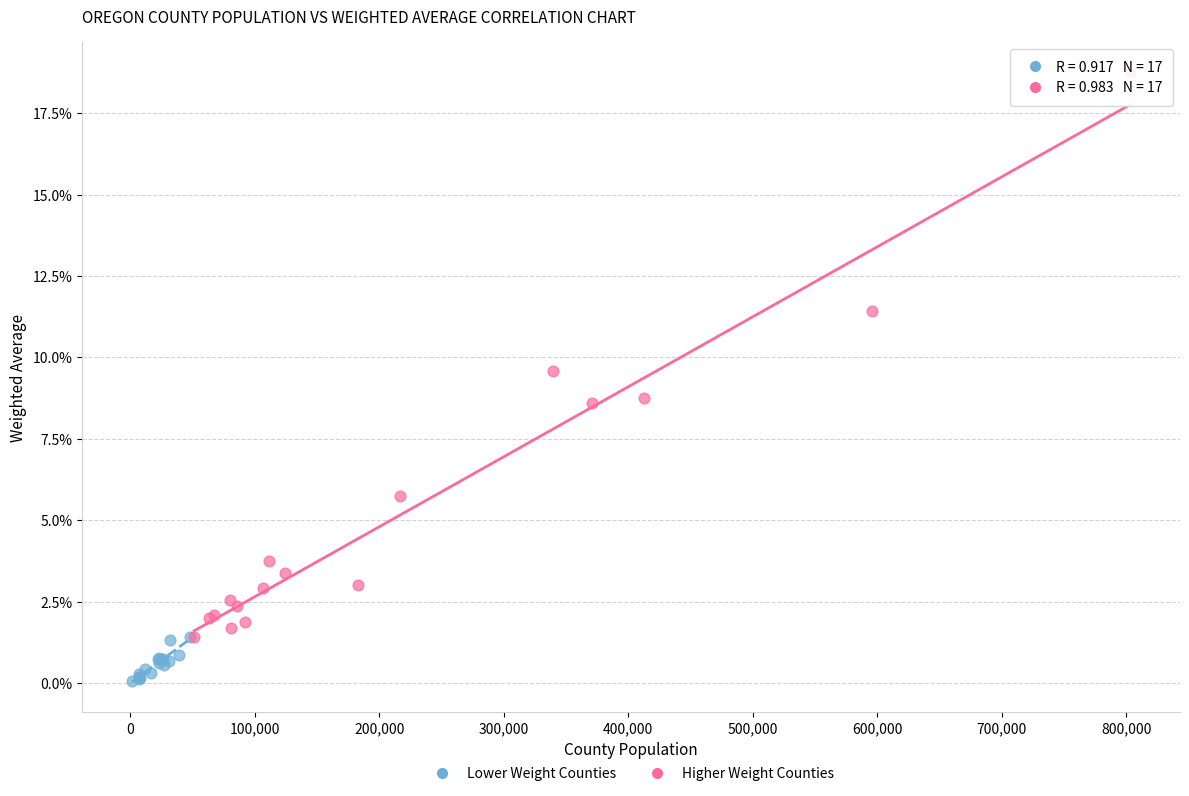

Which series reaches the maximum Y coordinate?

Higher Weight Counties